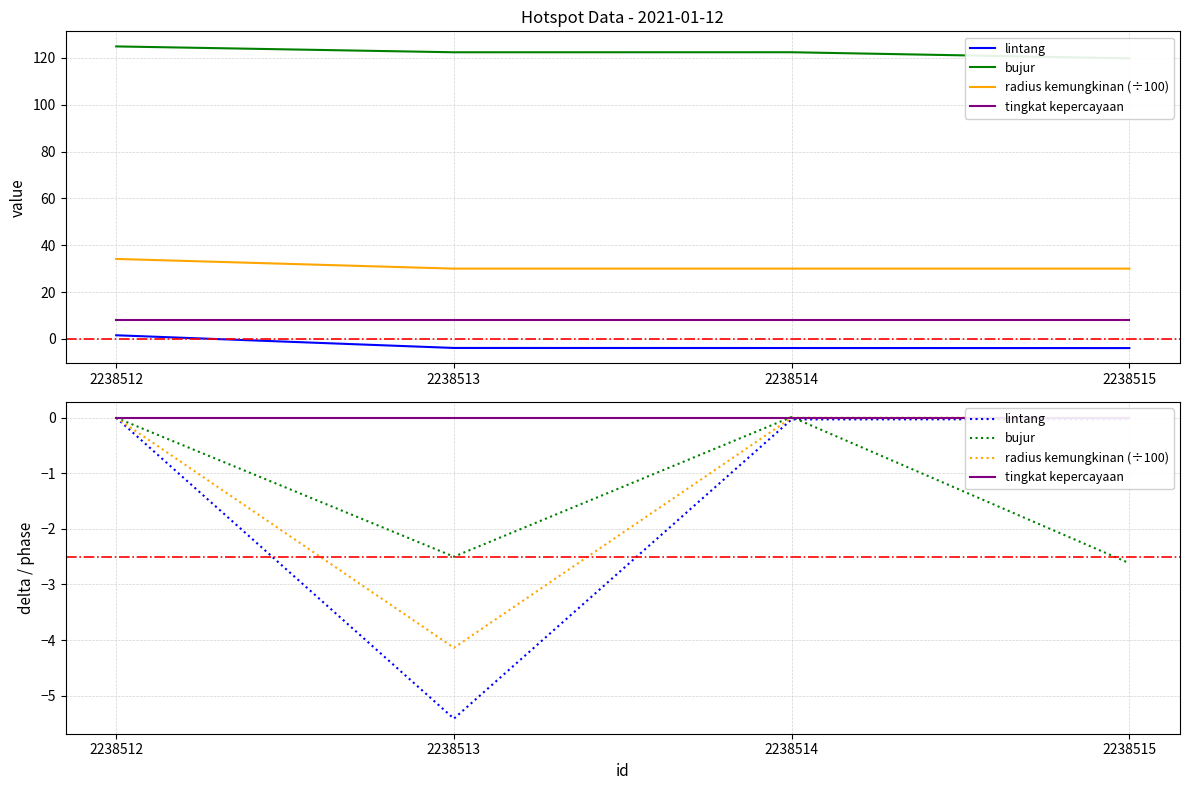

Is it true that lintang equals -3.5 at 2238512?

False